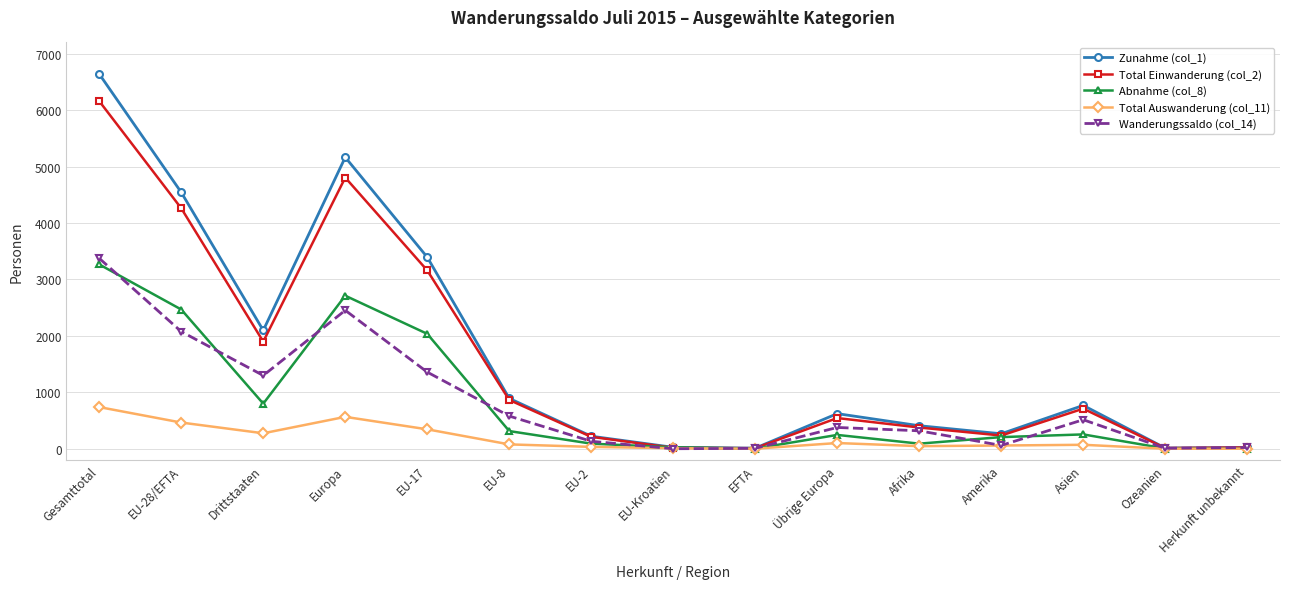

At which category does the chart reach its peak across all series?

Gesamttotal